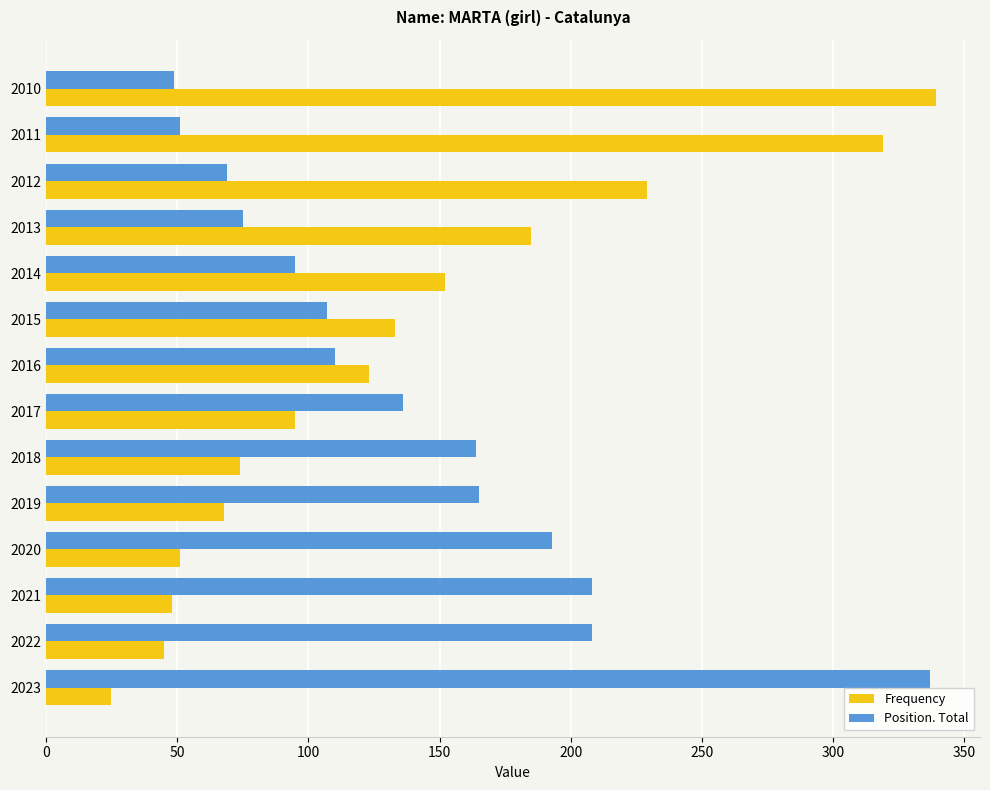

What are all the series names shown in the legend?

Frequency, Position. Total